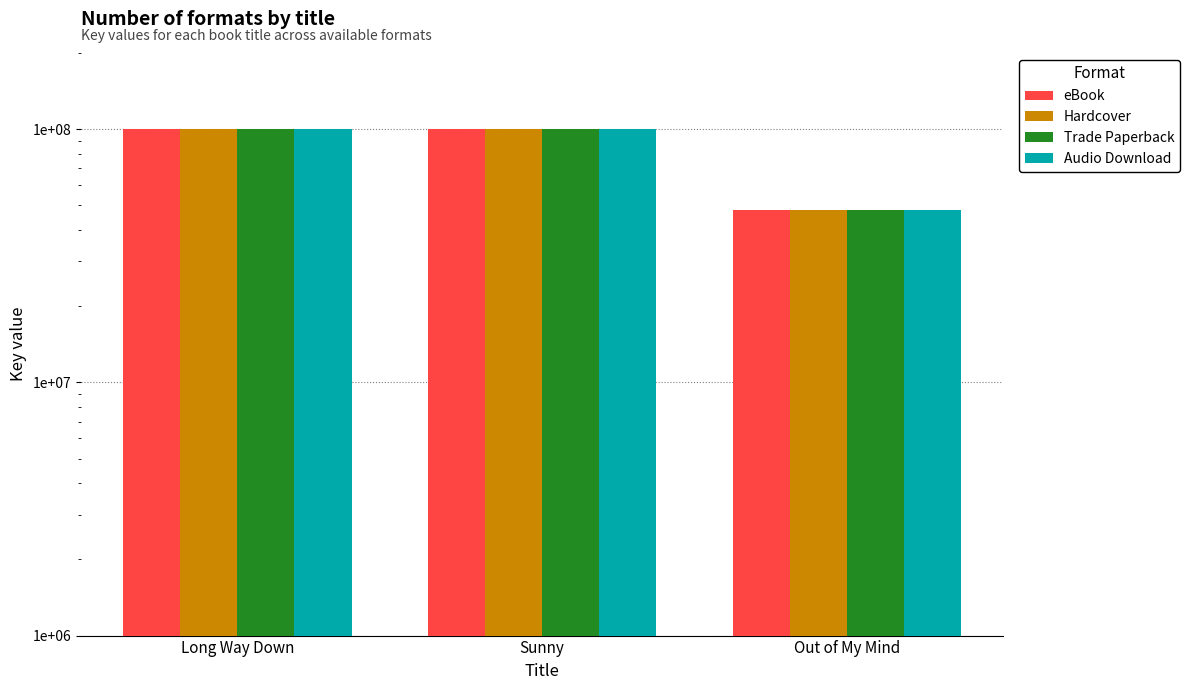

Rank the series by their maximum value, from highest to lowest.

eBook, Hardcover, Trade Paperback, Audio Download